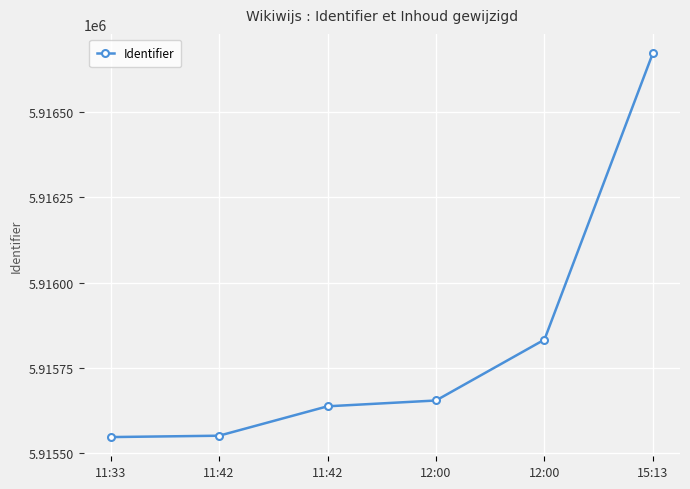

Rank the categories by value from highest to lowest.

15:13, 12:00, 12:00, 11:42, 11:42, 11:33